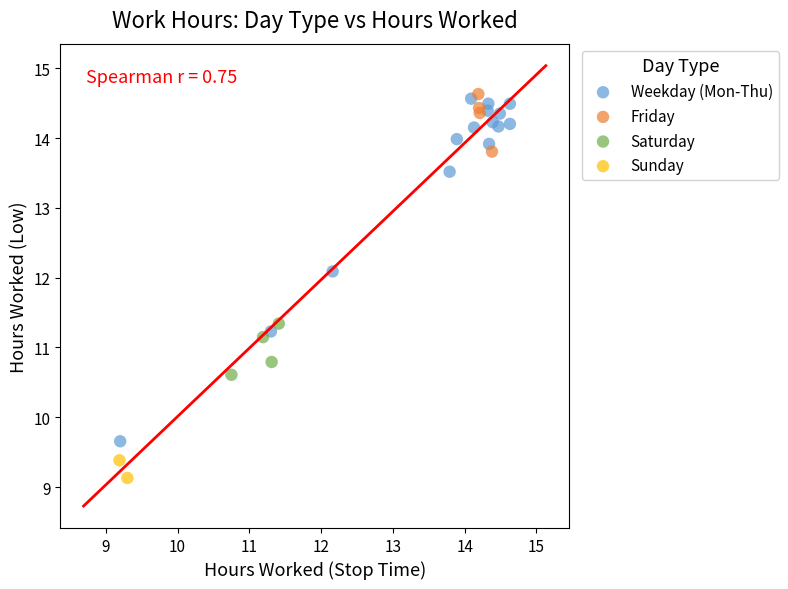

What are all the series names shown in the legend?

Weekday (Mon-Thu), Friday, Saturday, Sunday